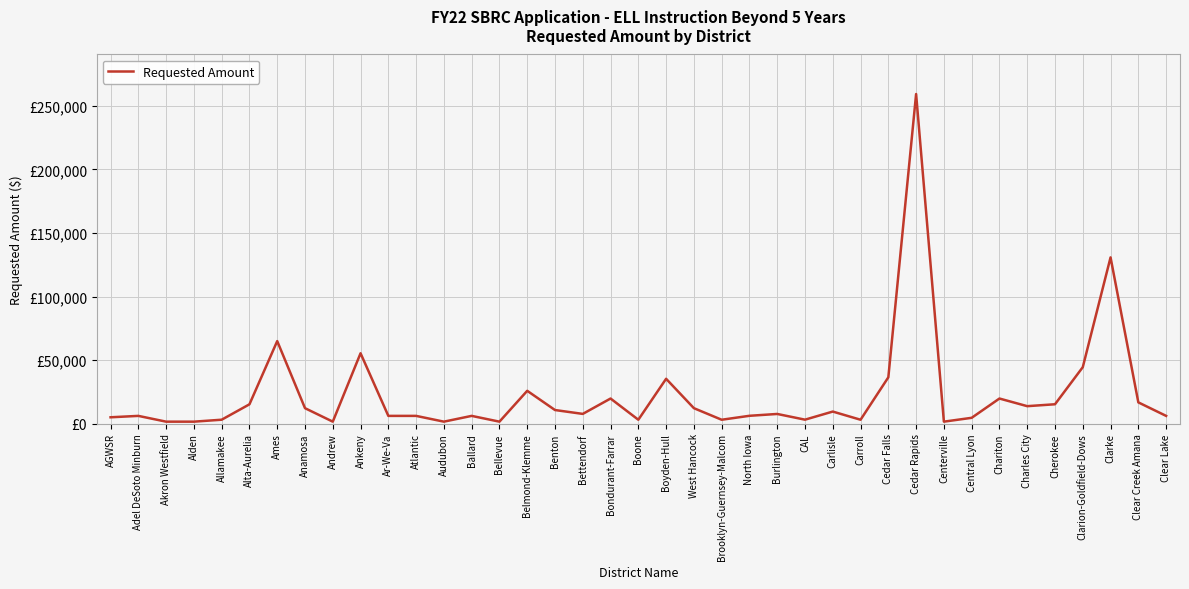

What is the value of the 2nd point from the left?

6070